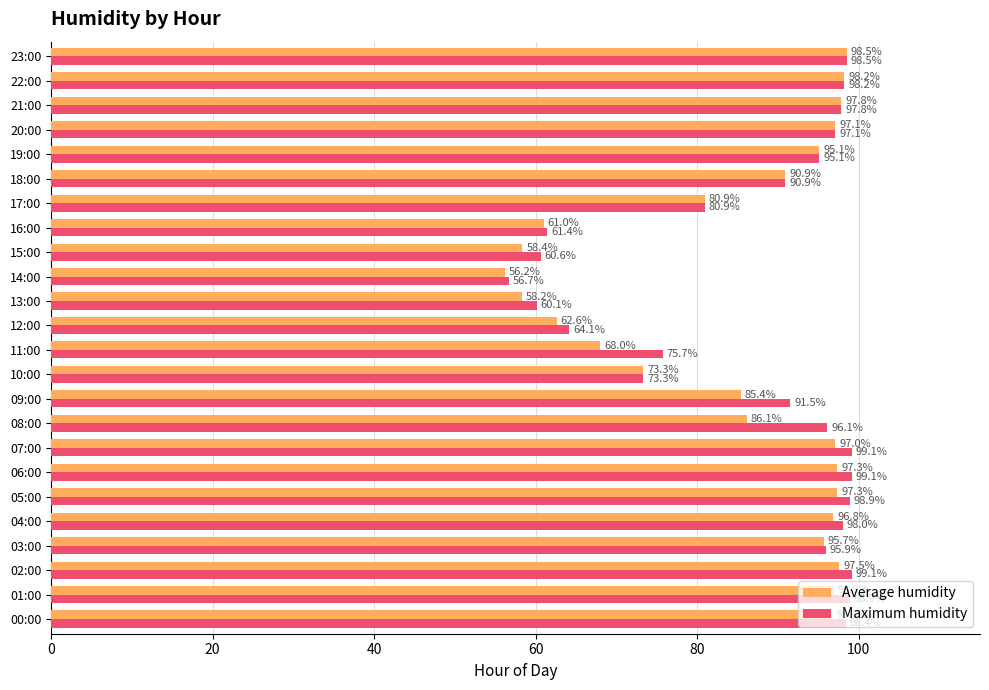

Count the number of categories in the chart.

24